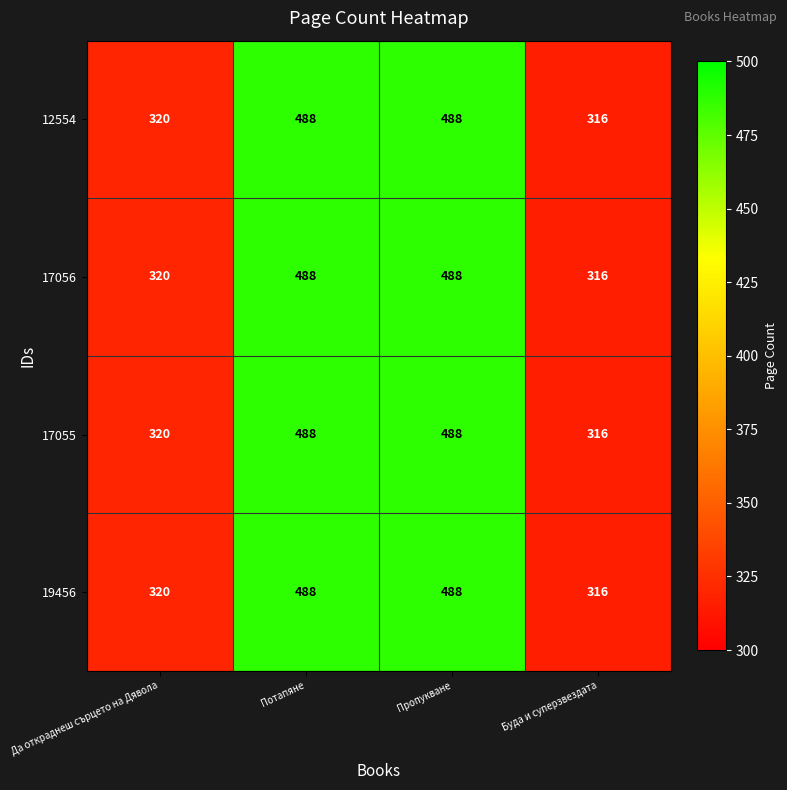

Reading left to right, extract all data points from this chart.

12554: 320	488	488	316
17056: 320	488	488	316
17055: 320	488	488	316
19456: 320	488	488	316